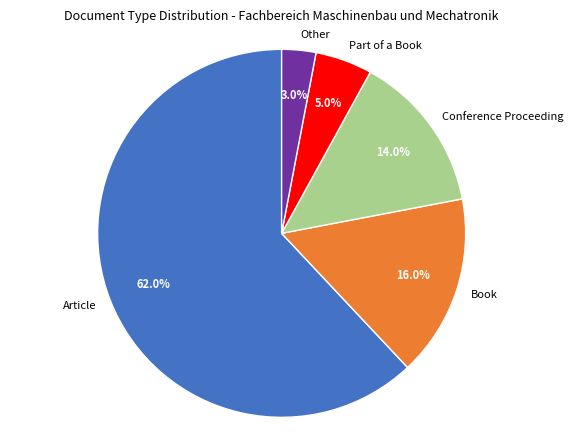

Approximately how many times larger is the value at Book compared to Conference Proceeding?

1.1